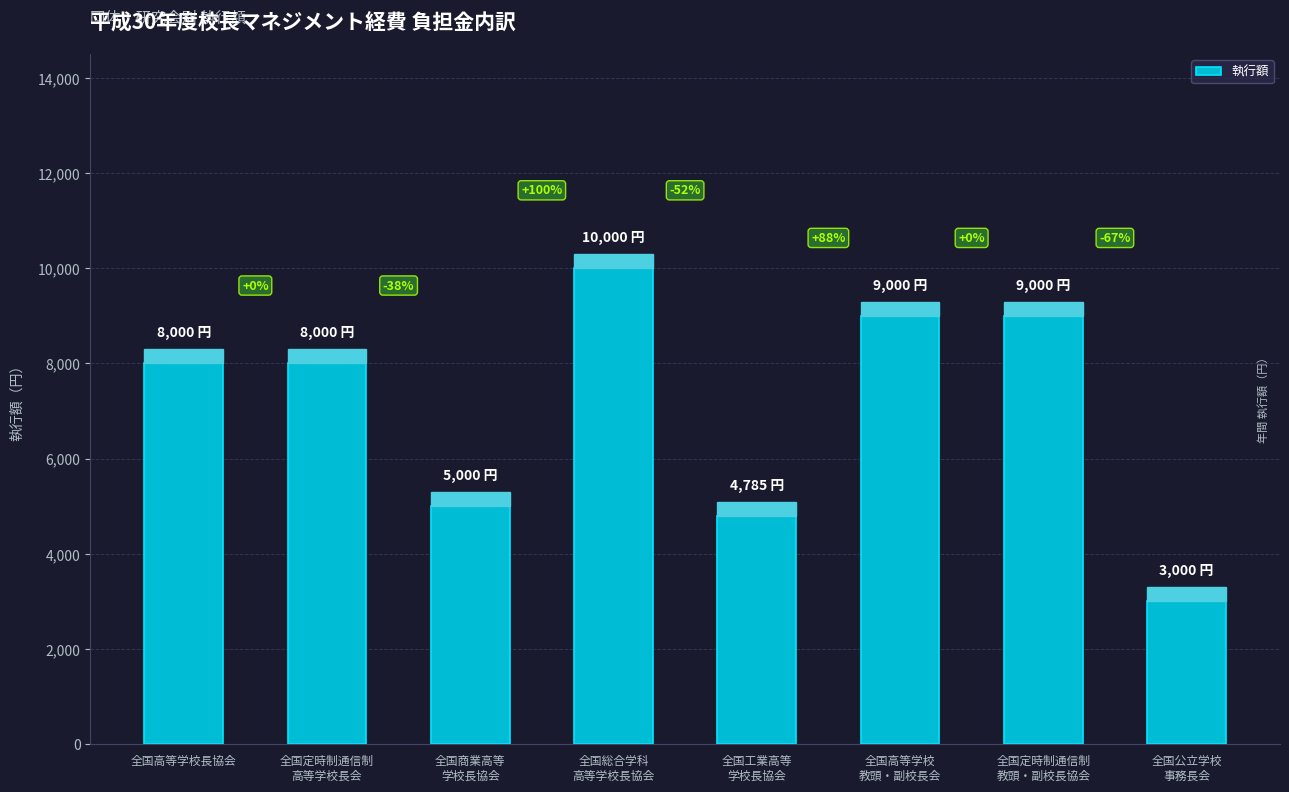

Is it true that the value at 全国高等学校
教頭・副校長会 is 9000?

True